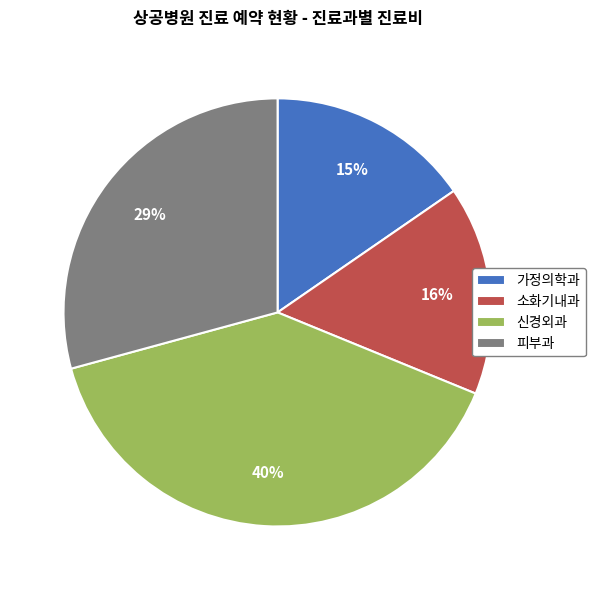

Which slice is the largest?

신경외과